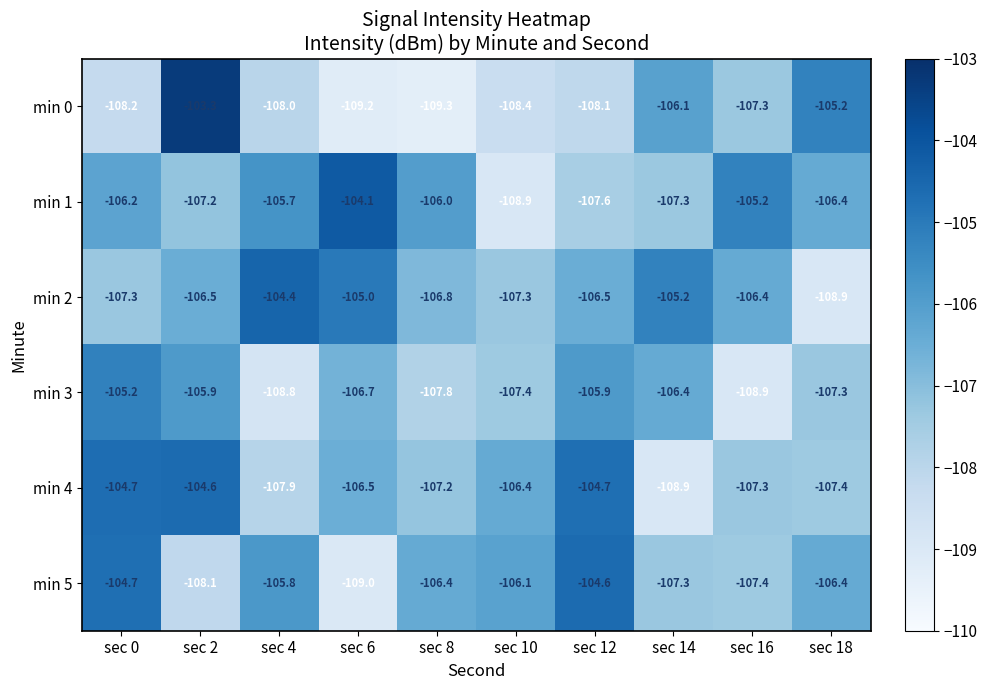

Between sec 0 and sec 16, which series saw the biggest shift?

min 3